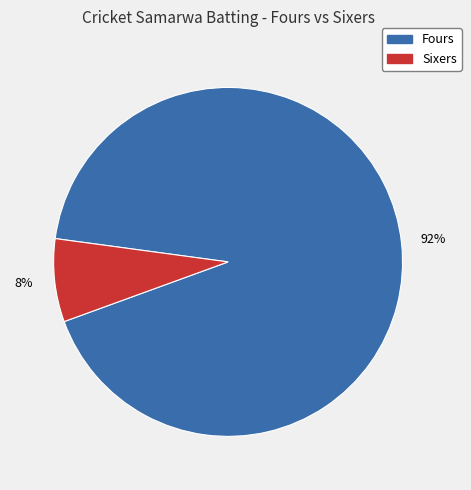

To the nearest percent, what is the average slice percentage?

50%